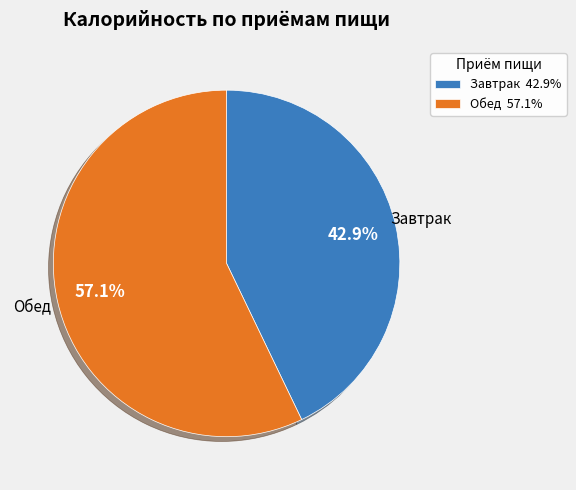

Combined, what portion of the pie is Завтрак and Обед?

100.0%